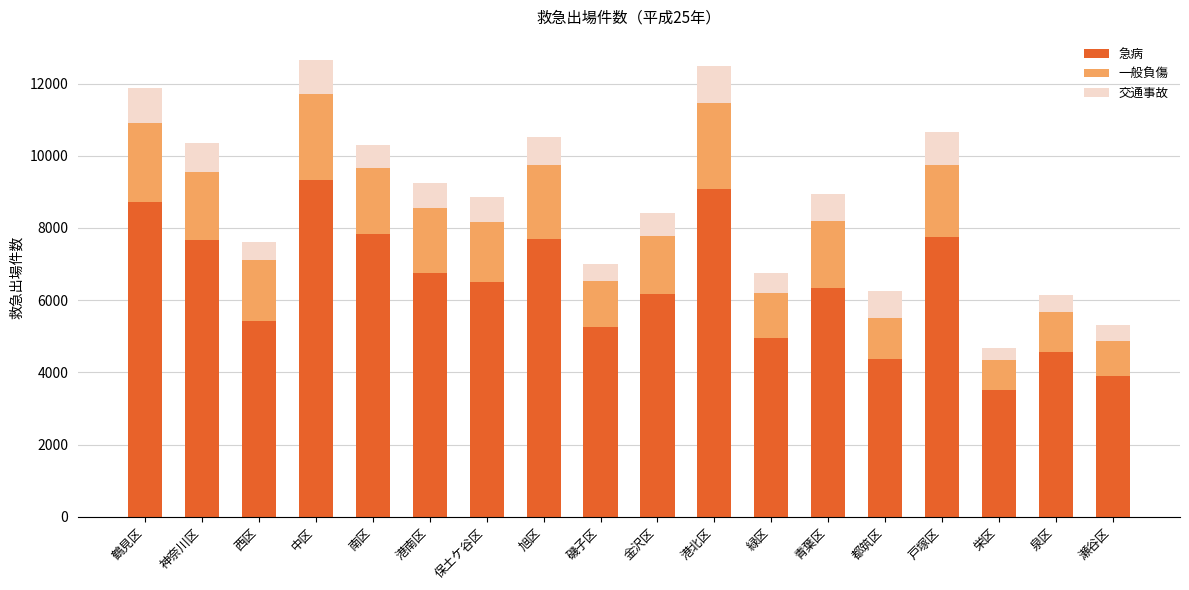

What is the total value across all series at 港南区?

9244